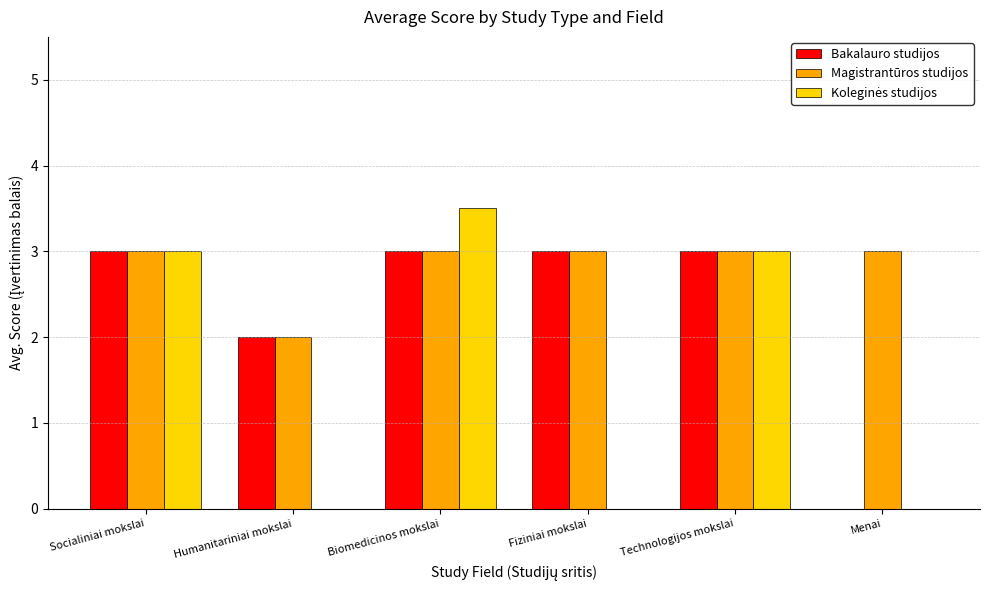

What is the total value across all series at Humanitariniai mokslai?

4.0